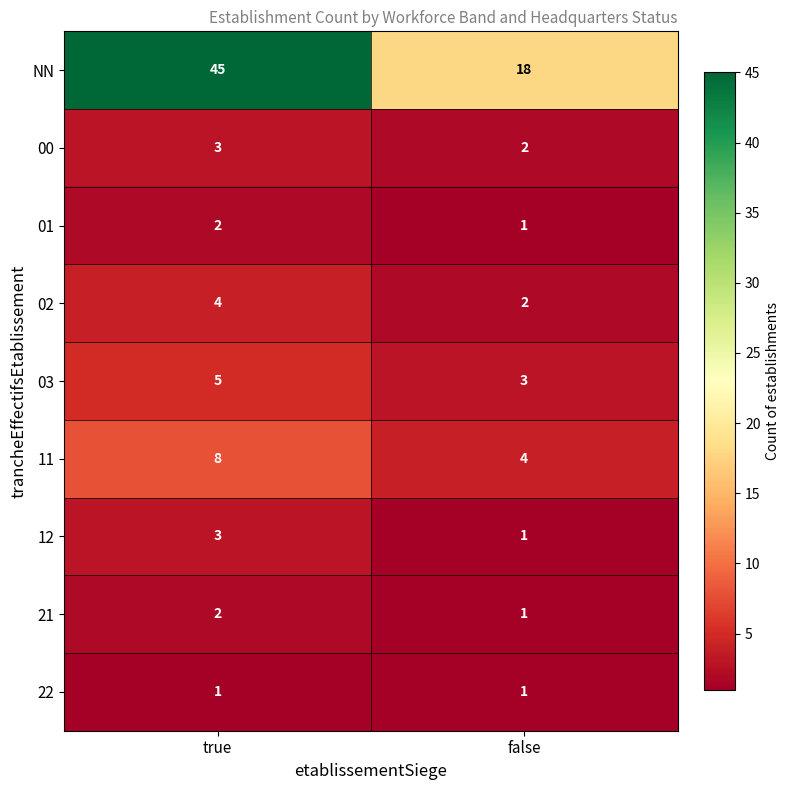

Where is 01 nearest to the value 1?

false